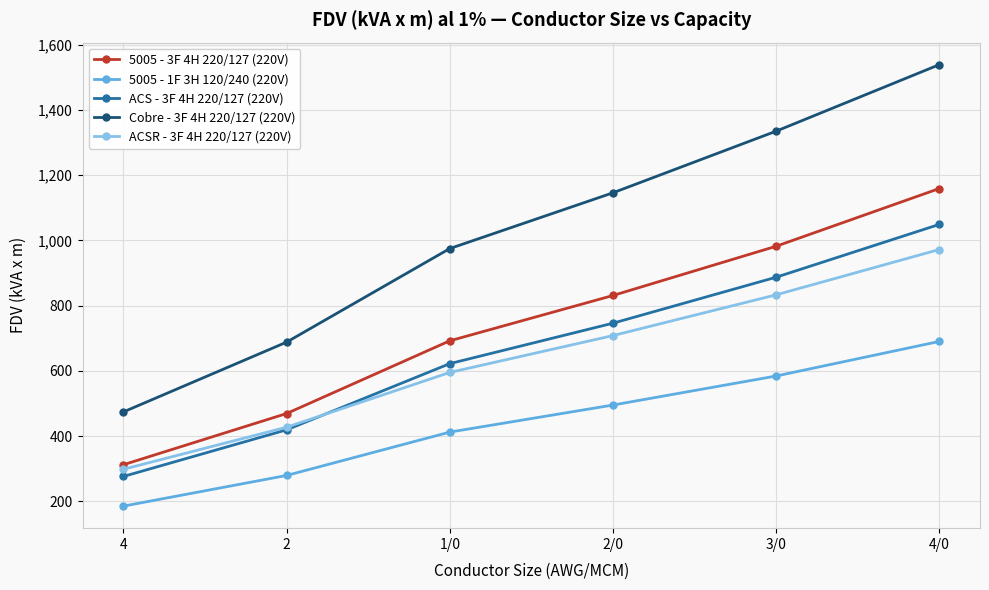

What is the sum of the 5005 - 1F 3H 120/240 (220V) values at 4 and 3/0?

769